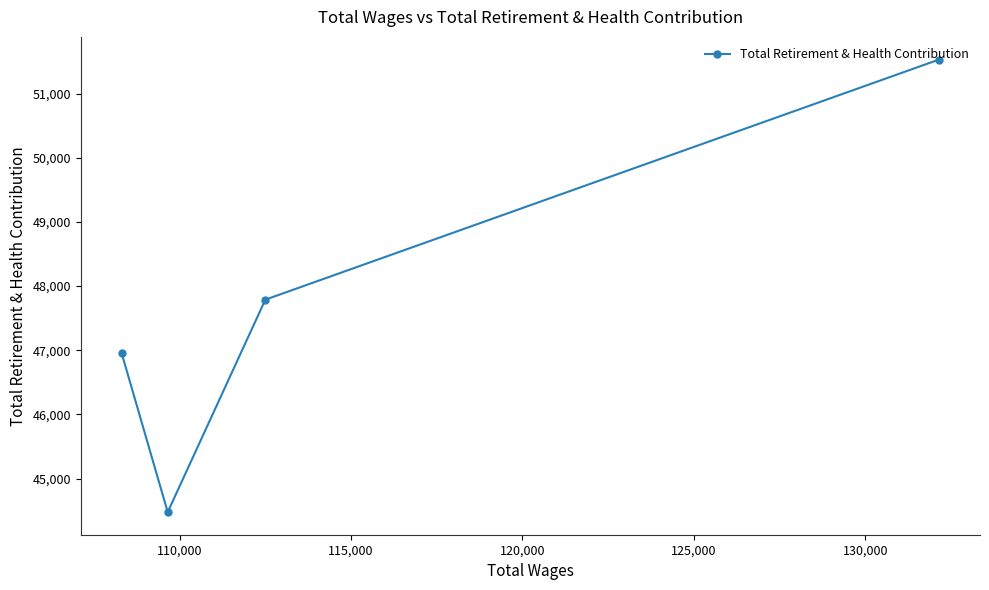

What is the sum of all values?

190754